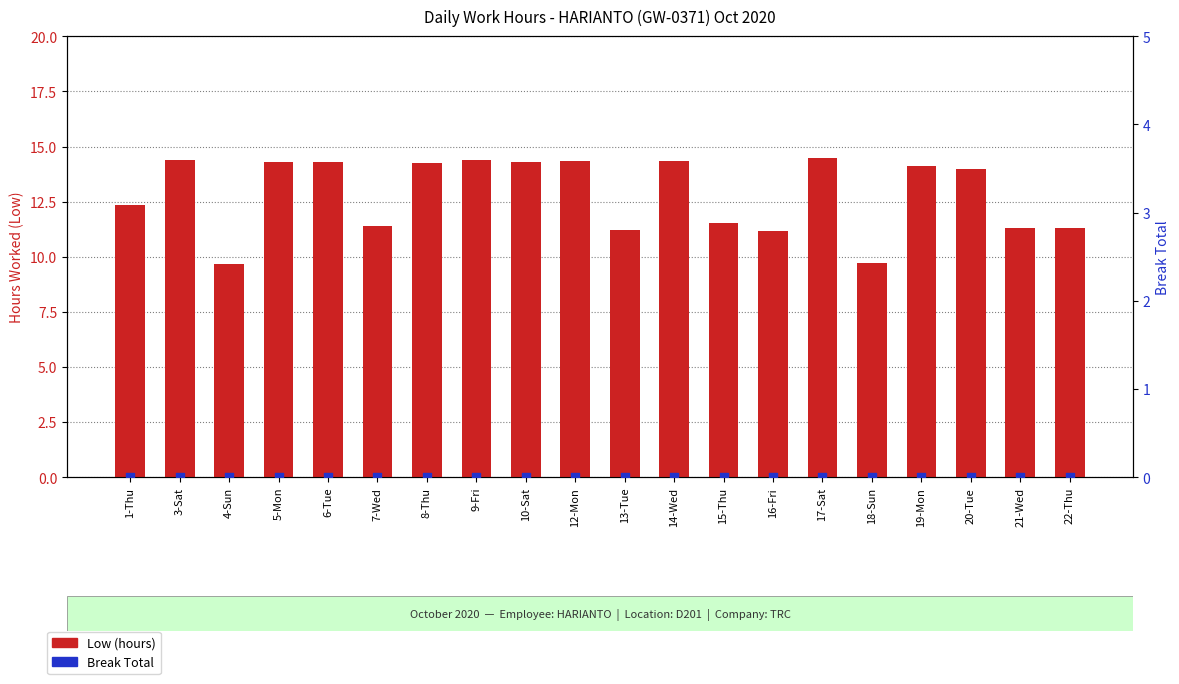

Which series contains the highest Y value?

Low (hours)